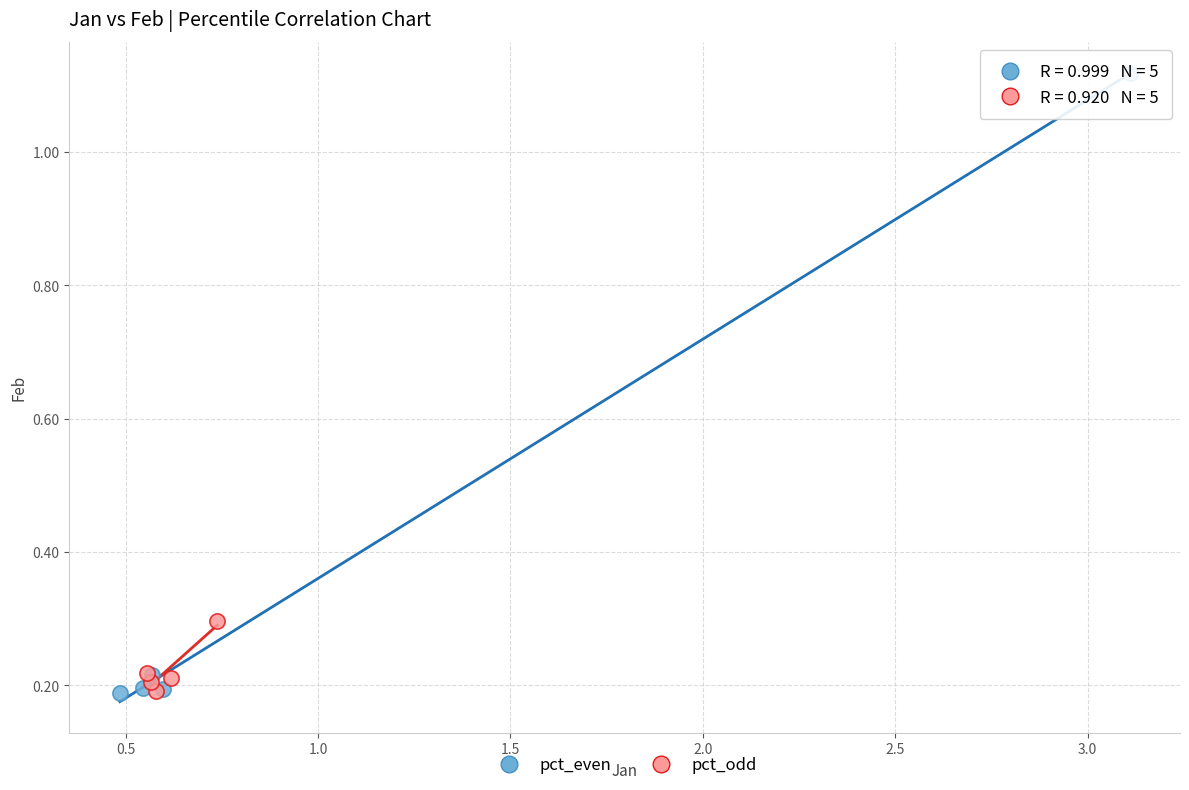

Which series has the widest spread of Y values?

pct_even